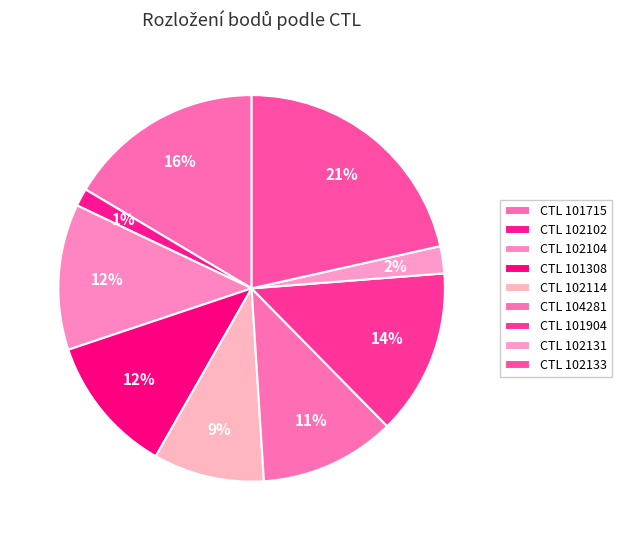

How many slices are in this pie chart?

9